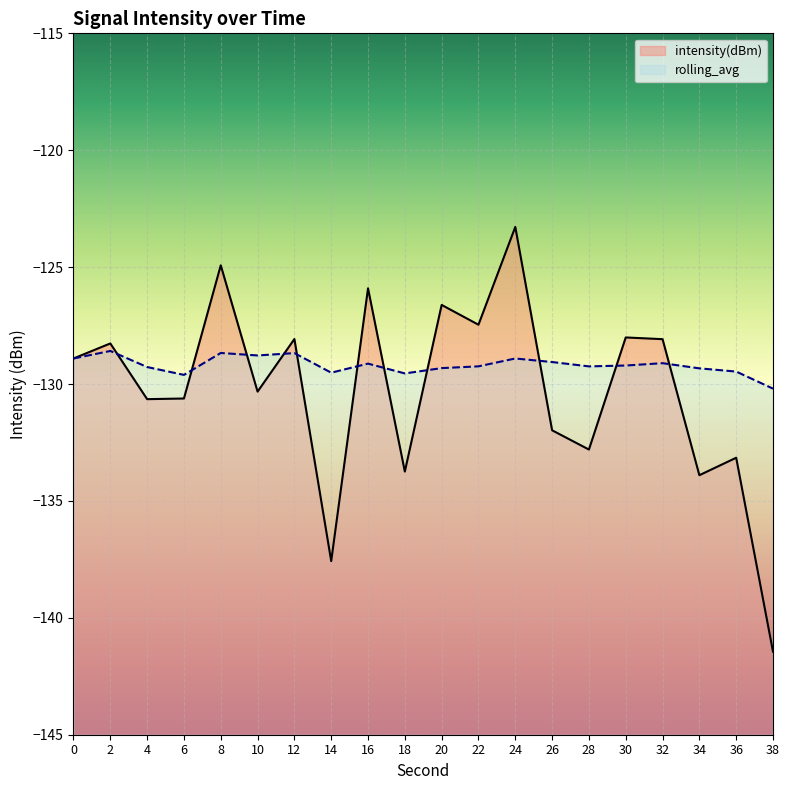

At 28, list the series in order from smallest to largest.

intensity(dBm), rolling_avg